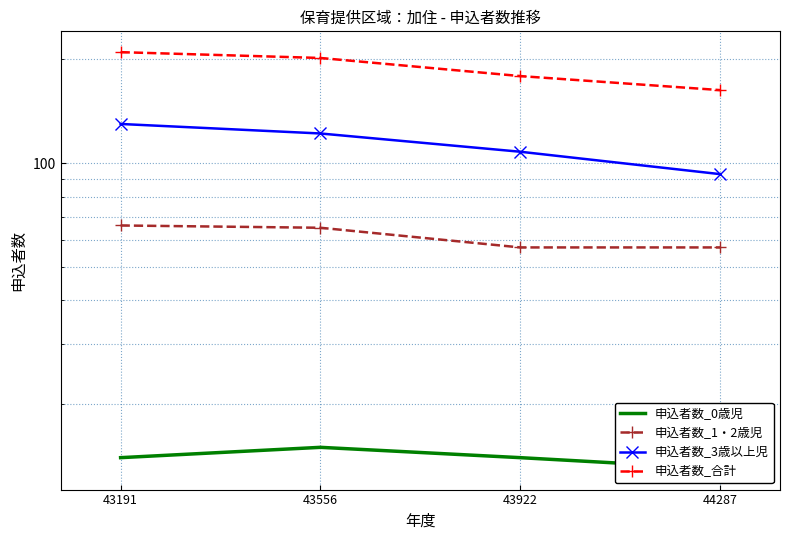

Which series has the largest total across all categories?

申込者数_合計